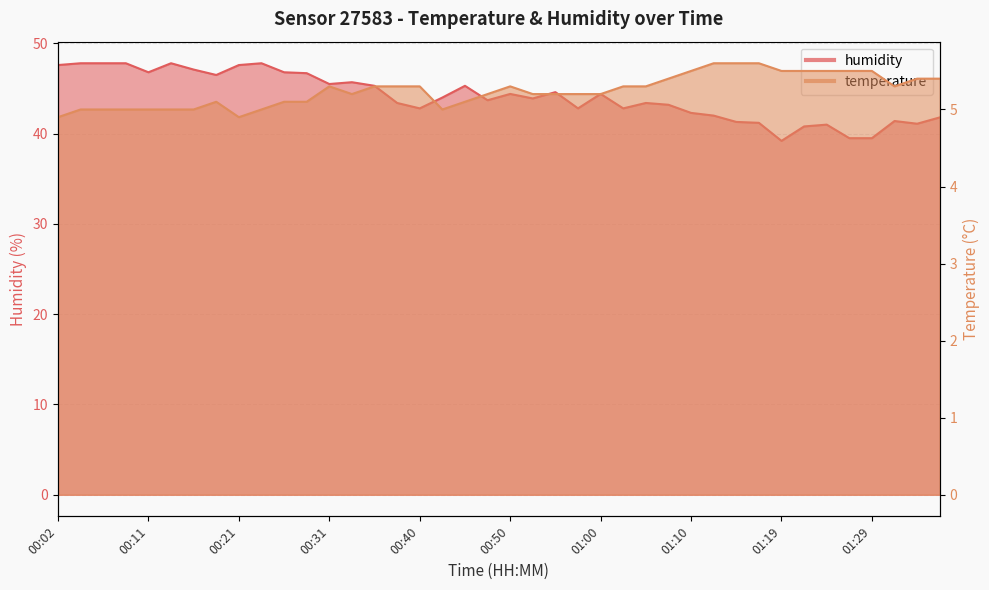

What is the label of the 1st point from the left?

00:02